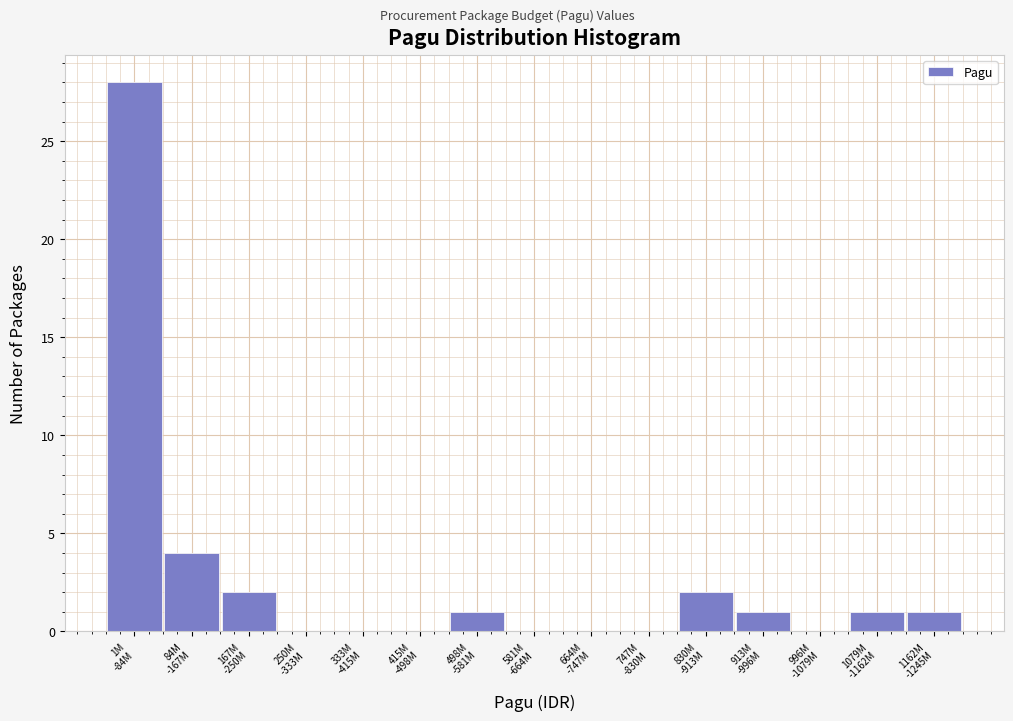

What is the maximum value shown in the chart?

28